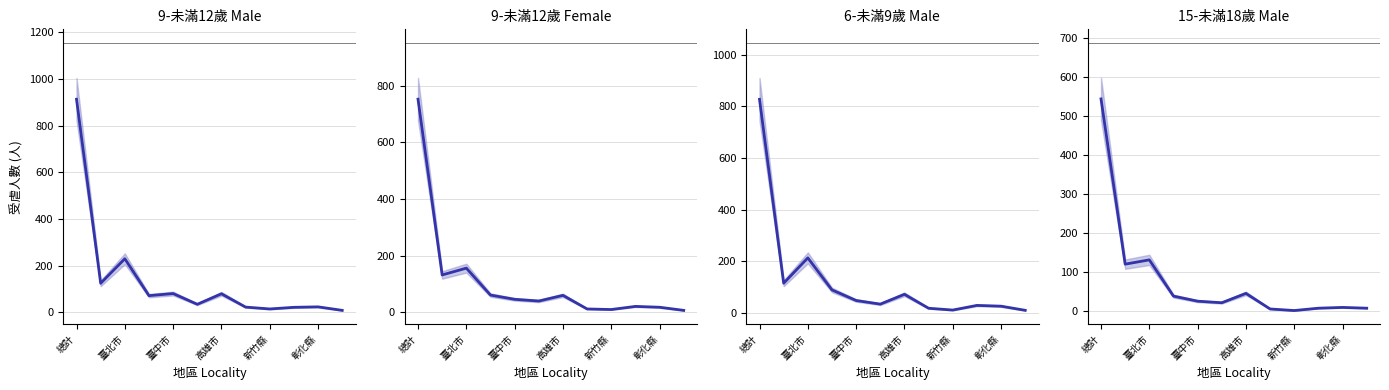

What is the total value across all series at 新竹縣?

37